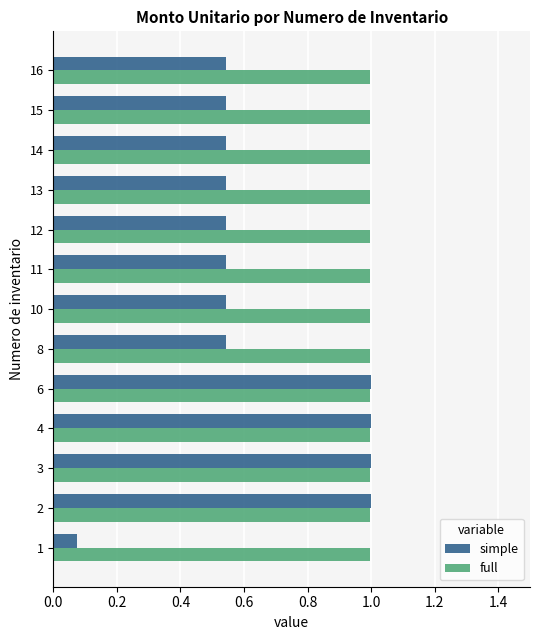

The value of full at 16 is 1.0. True or false?

True